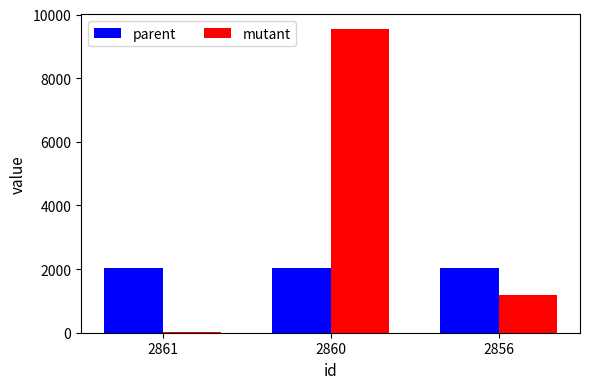

What is the sum of all parent values?

6123.0